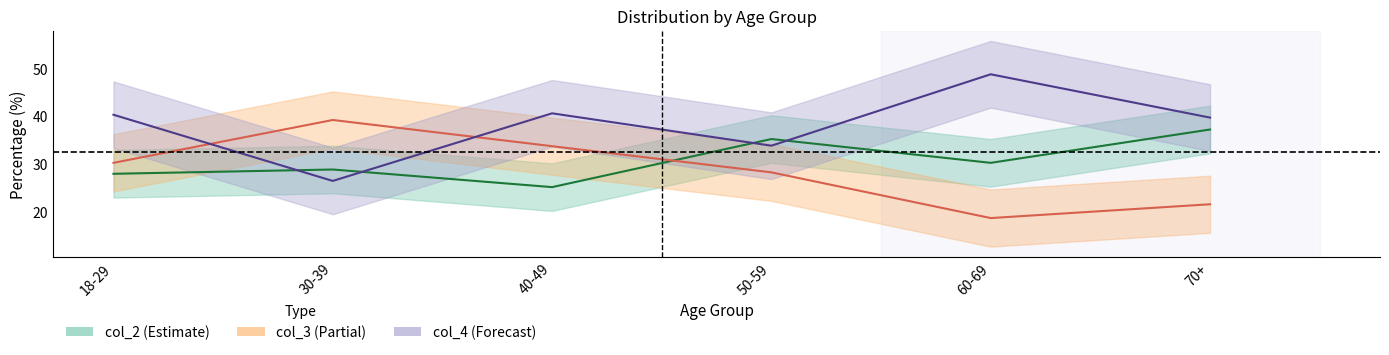

What is the highest value of the col_3 series?

39.2